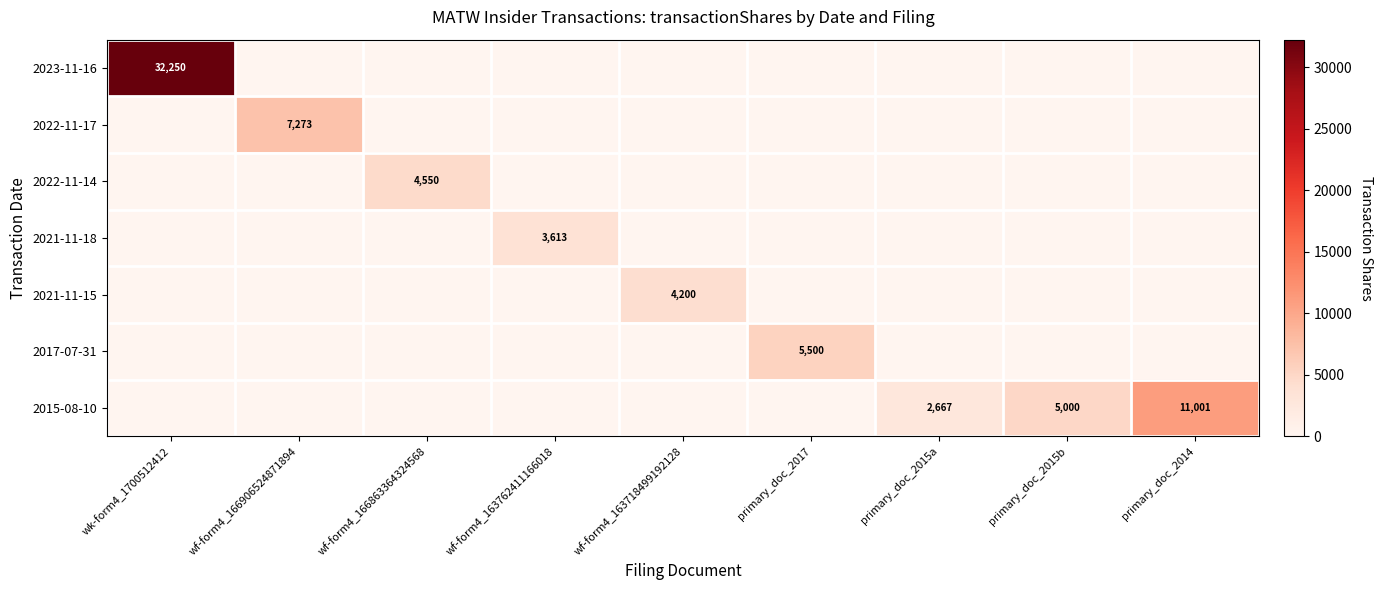

At which category is the sum across all series the highest?

wk-form4_1700512412